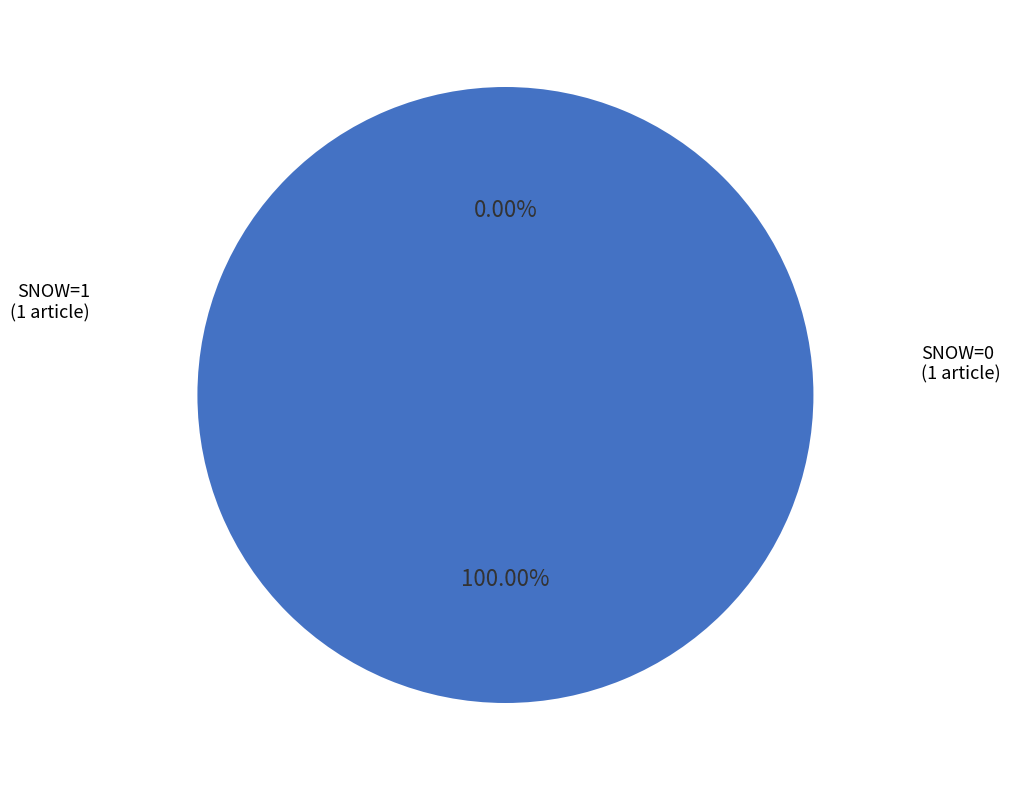

Is it true that Invertebrates recover at Miller Creek is 1% of the pie?

False